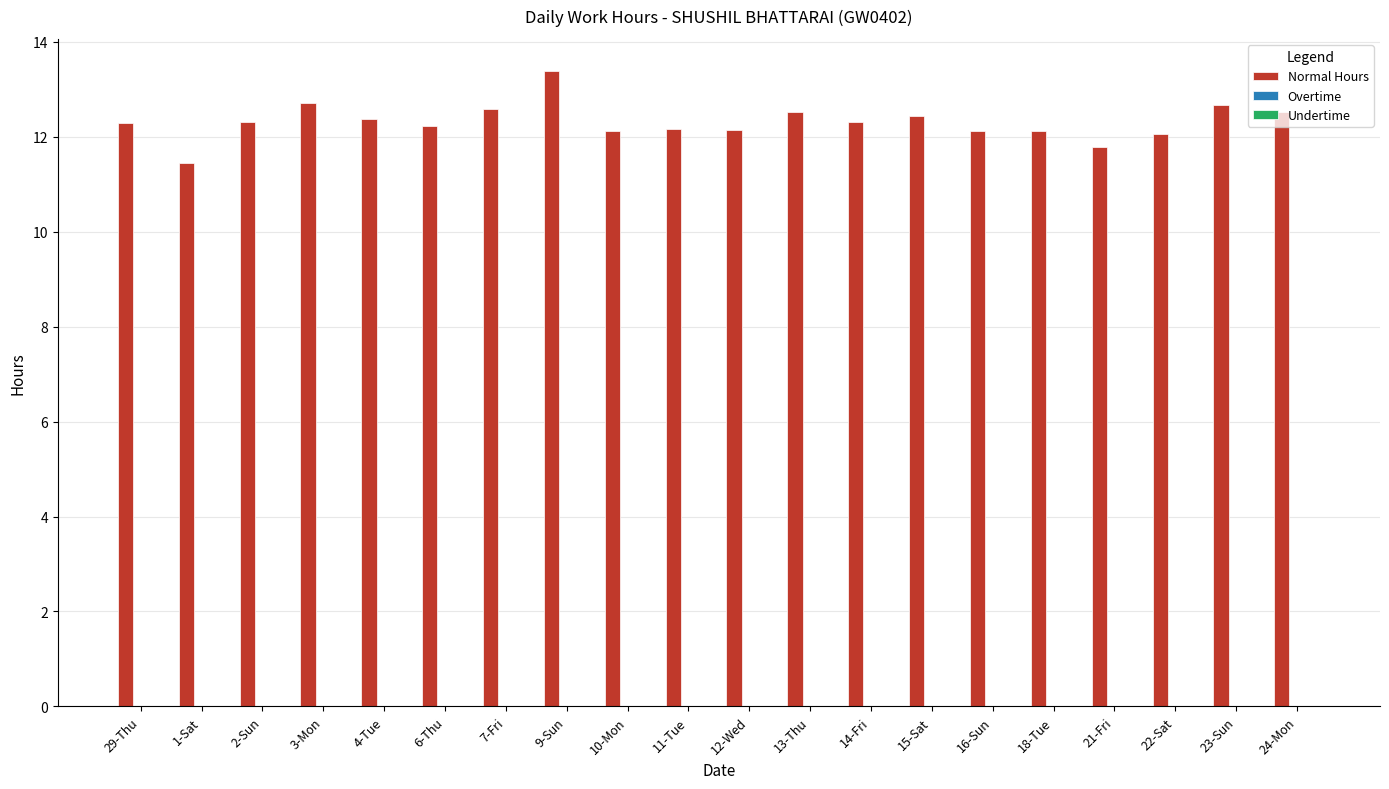

Does the chart contain any negative values?

No